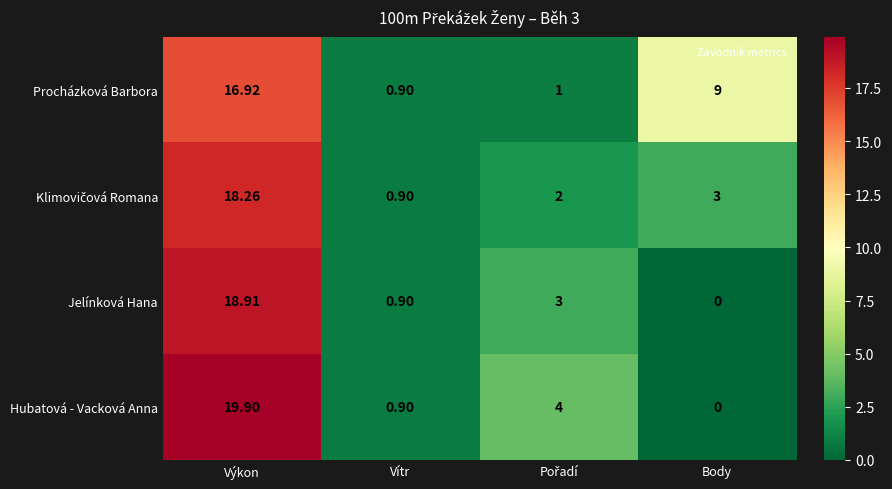

How many distinct data groups are displayed?

4